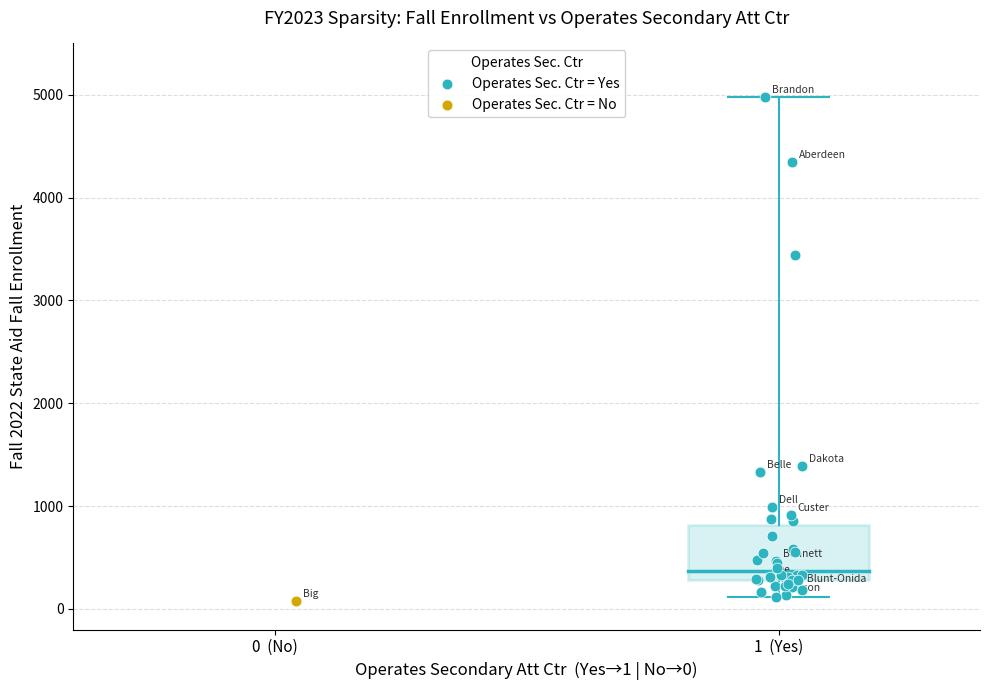

What are all the series names shown in the legend?

Operates Sec. Ctr = Yes, Operates Sec. Ctr = No